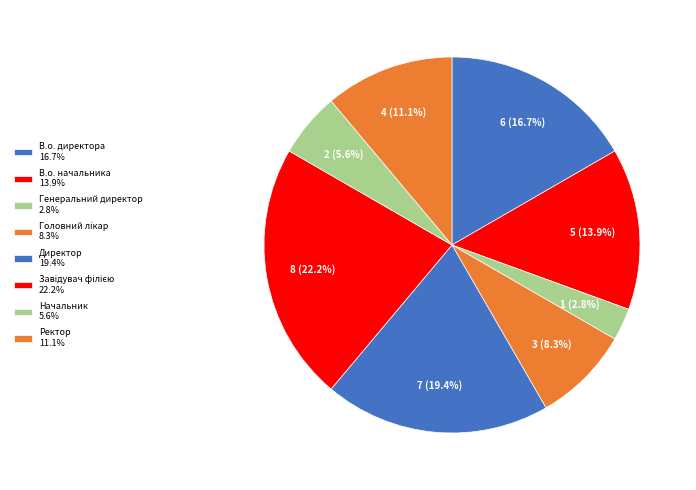

What is the change in value from Генеральний директор to Головний лікар?

+2